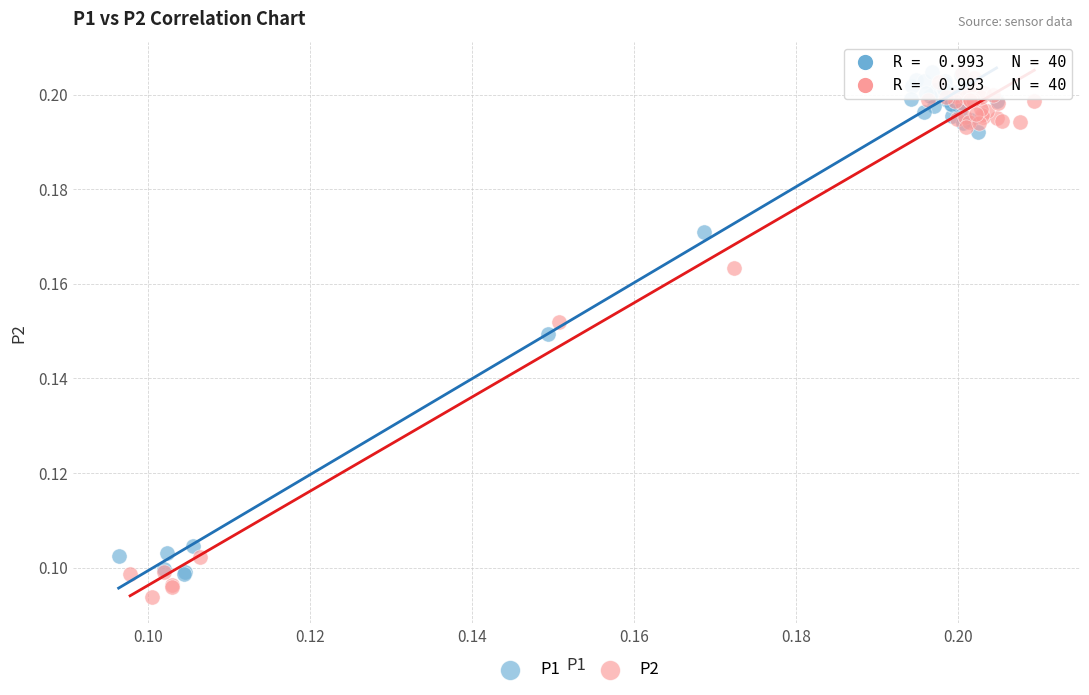

What are all the series names shown in the legend?

P1, P2